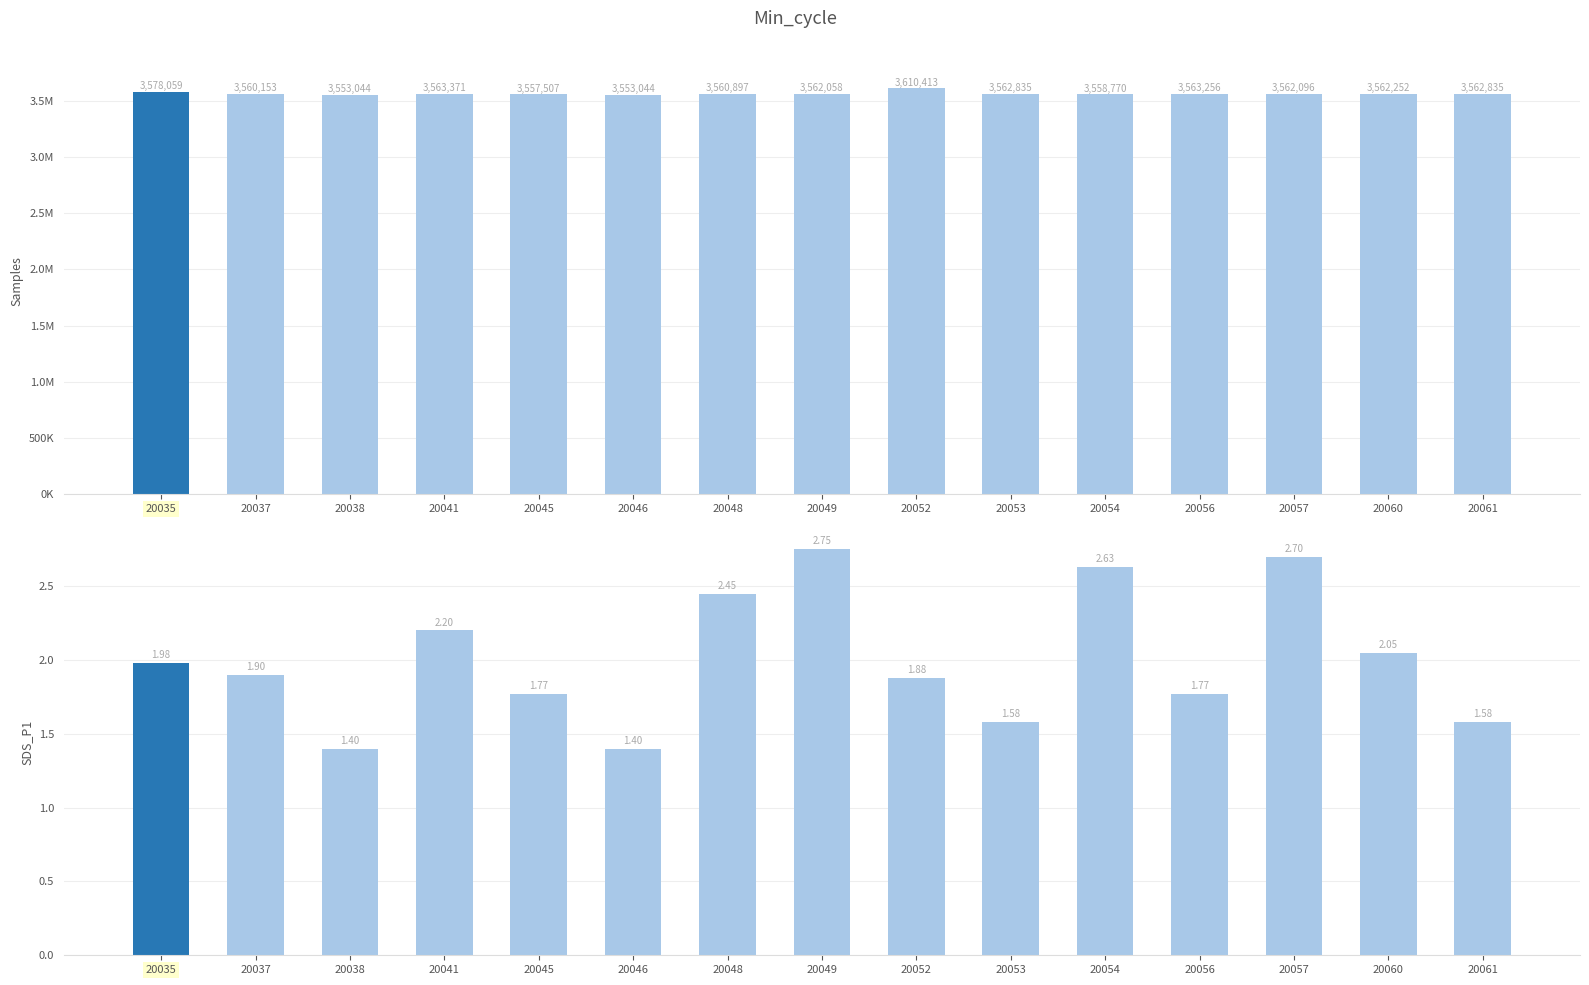

The value of SDS_P1 at 20061 is 1.6. True or false?

True